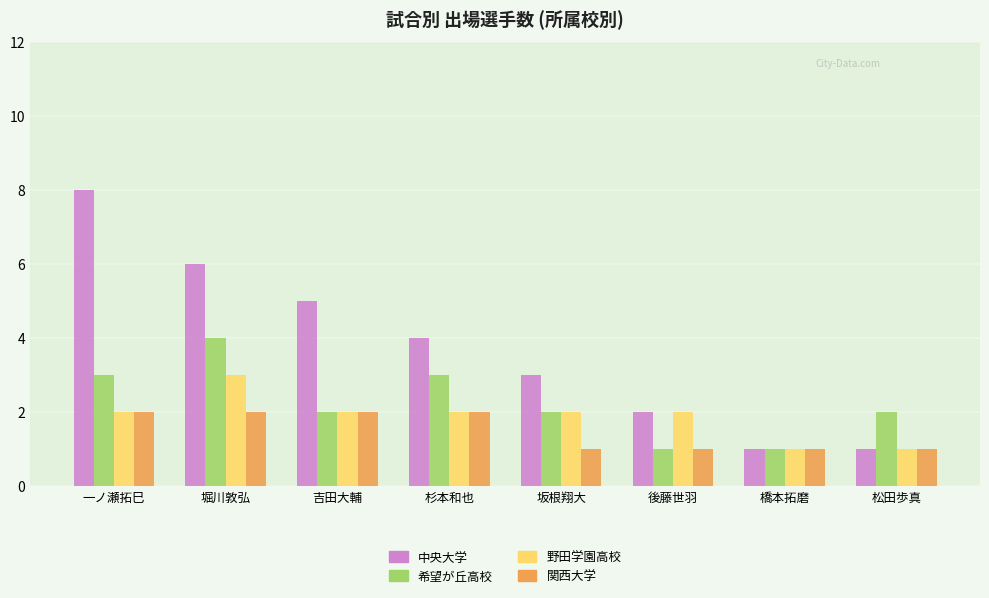

Where does the 希望が丘高校 series first go above 2?

一ノ瀬拓巳